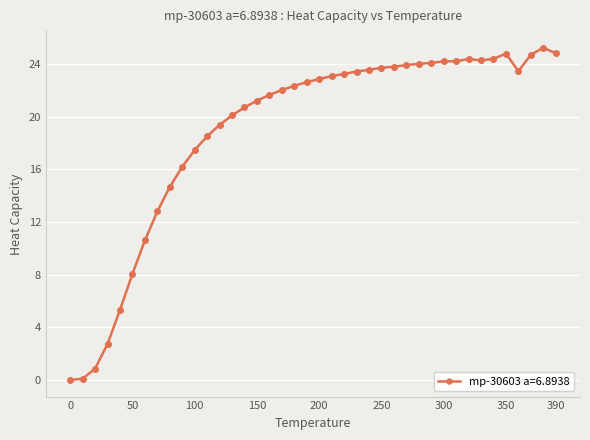

What is the difference between the second highest and minimum values?

24.8